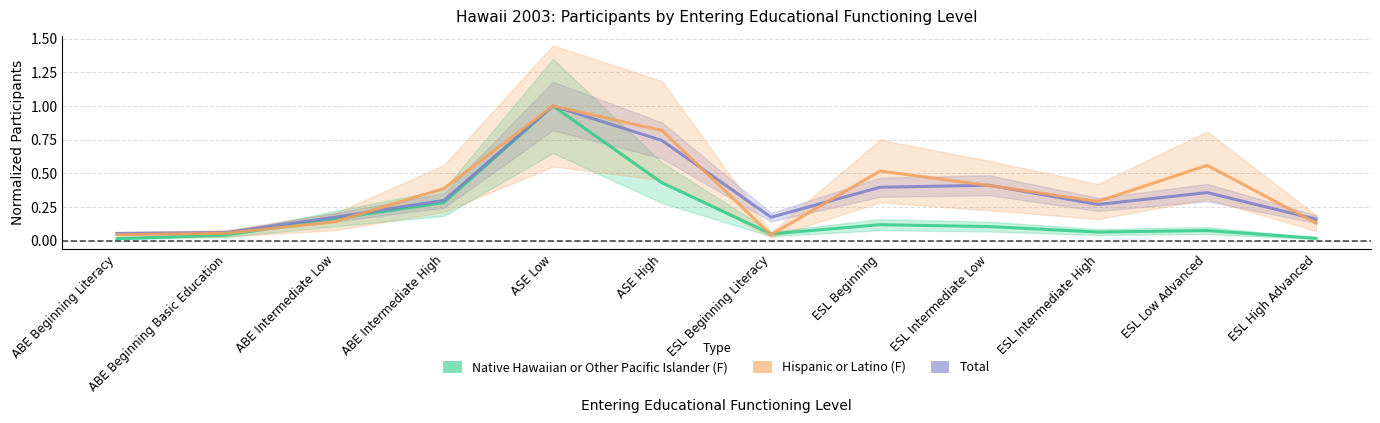

Reading left to right, extract all data points from this chart.

Native Hawaiian or Other Pacific Islander (F): 0.0	0.0	0.2	0.3	1.0	0.4	0.0	0.1	0.1	0.1	0.1	0.0
Total: 0.1	0.1	0.2	0.3	1.0	0.7	0.2	0.4	0.4	0.3	0.4	0.2
Hispanic or Latino (F): 0.0	0.1	0.1	0.4	1.0	0.8	0.0	0.5	0.4	0.3	0.6	0.1